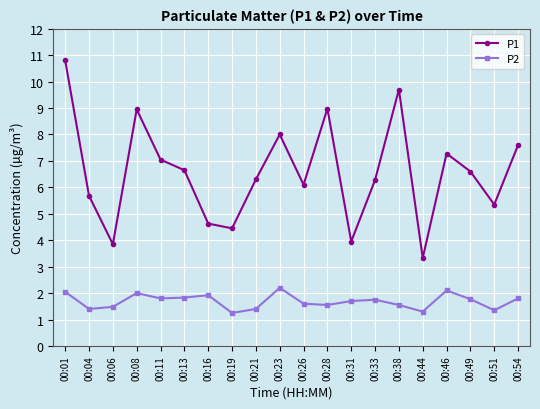

What is the sum of all P2 values?

33.8